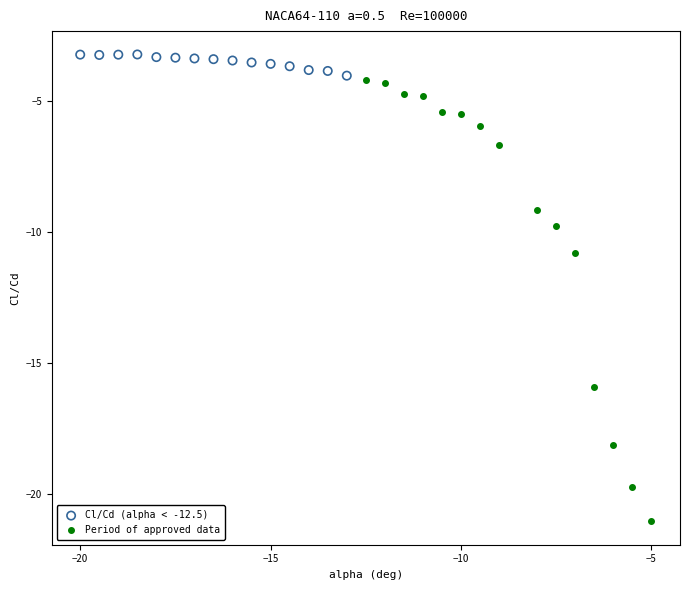

Which series has the widest spread of Y values?

Period of approved data